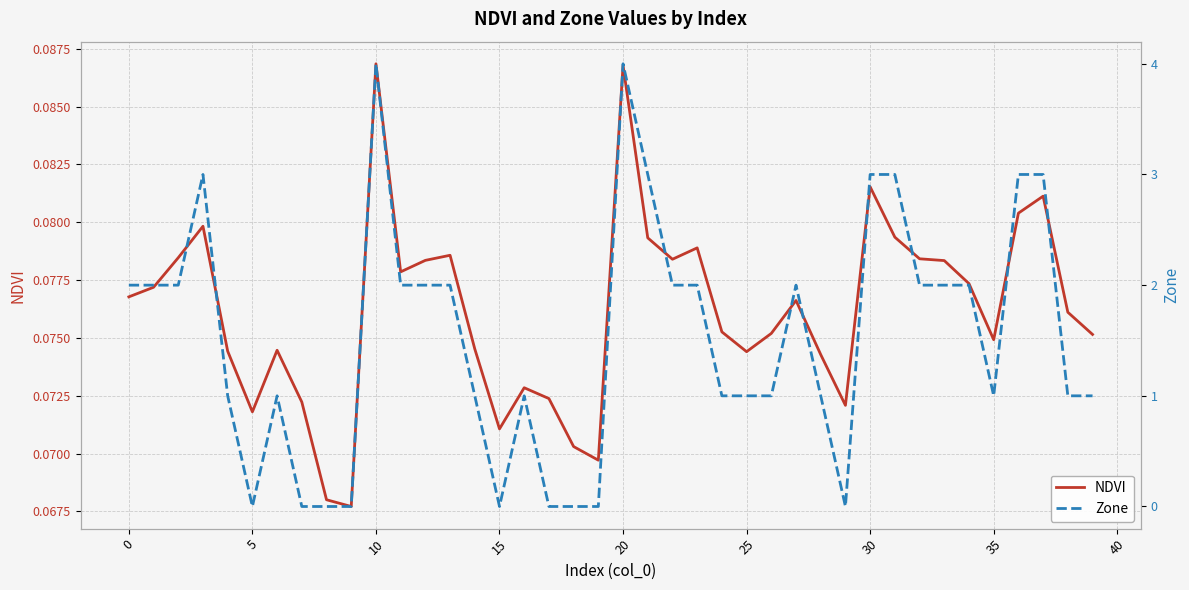

Does the chart have visible grid lines?

Yes